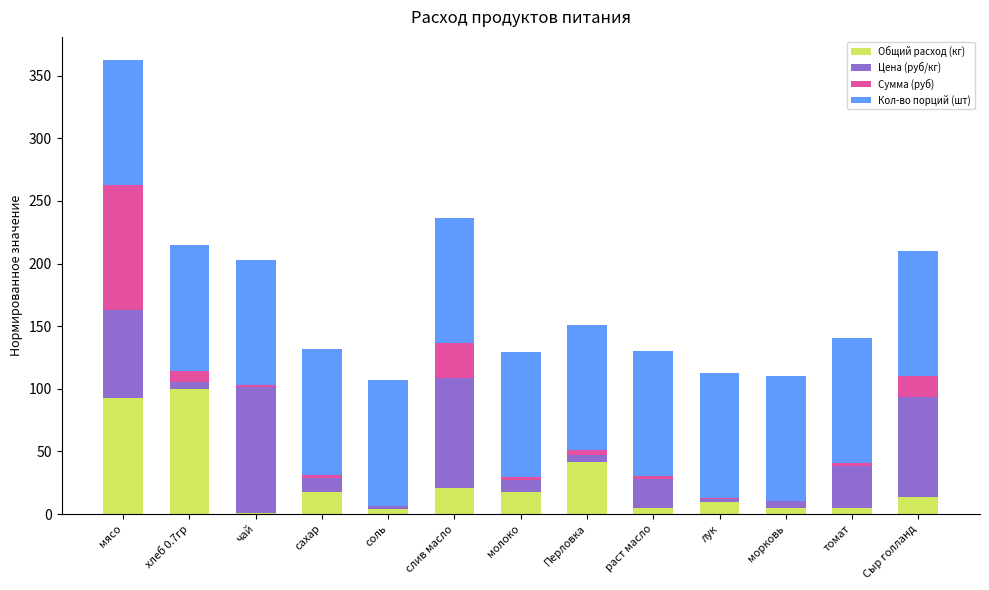

What is the sum of all Общий расход (кг) values?

333.0